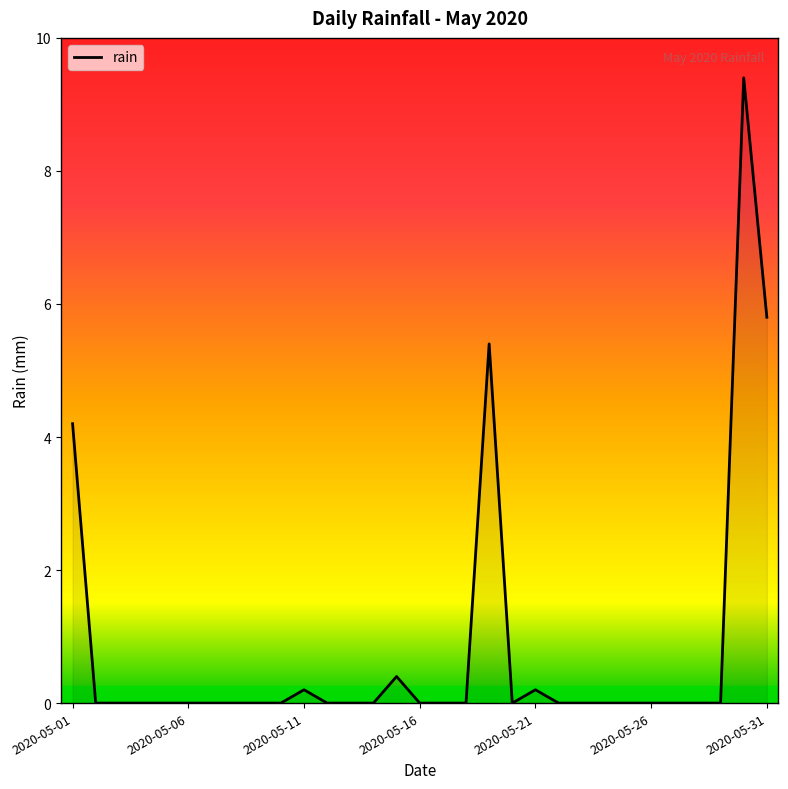

What is the maximum value shown in the chart?

9.4